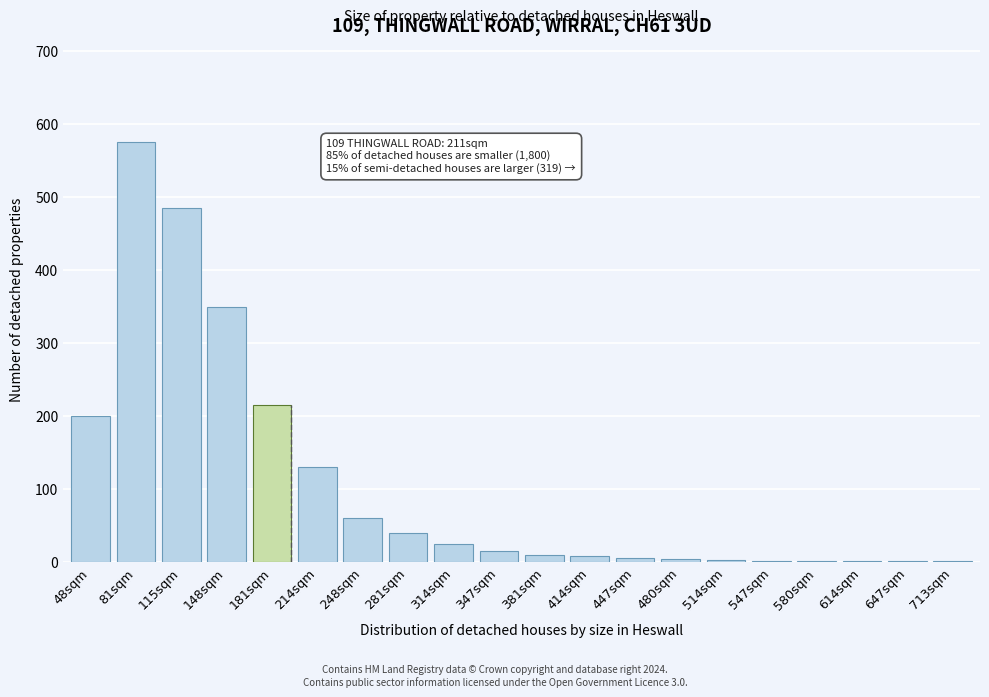

What is the change in value from 115sqm to 314sqm?

-460